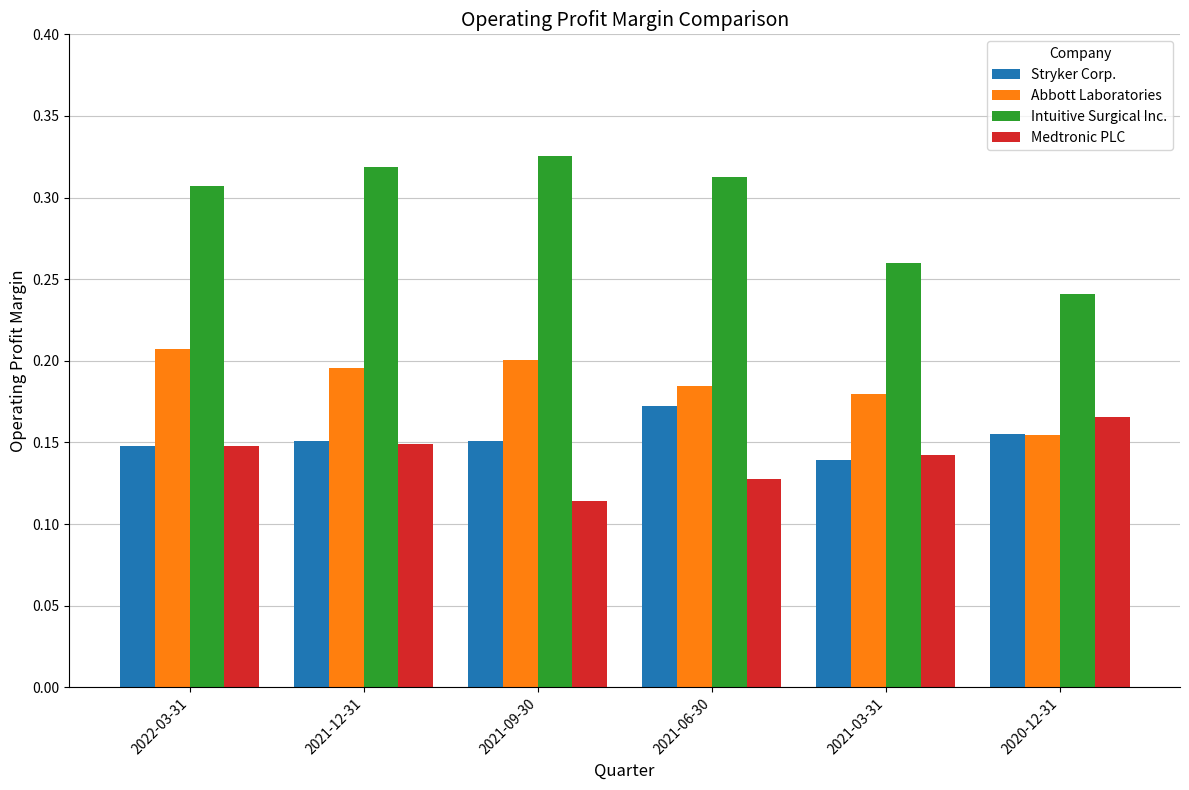

What is the sum of the Intuitive Surgical Inc. values at 2022-03-31 and 2020-12-31?

0.5